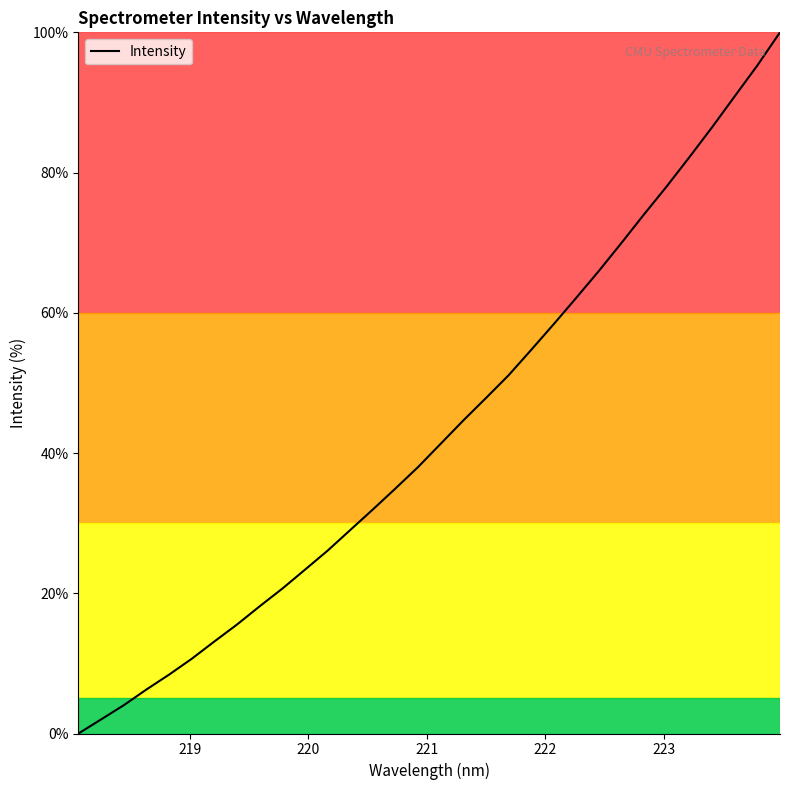

Reading left to right, transcribe all the data shown in this chart.

0.0	2.0	4.0	6.3	8.4	10.7	13.1	15.5	18.1	20.7	23.4	26.1	29.0	32.0	35.0	38.0	41.3	44.7	47.9	51.1	54.7	58.4	62.2	66.0	70.0	74.1	78.1	82.2	86.5	90.9	95.3	100.0